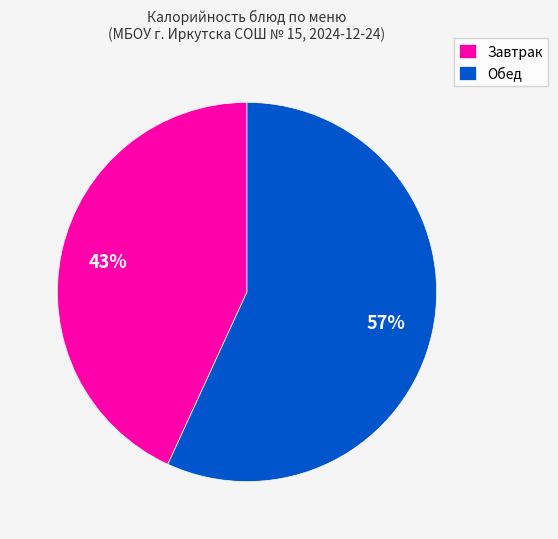

What is the largest slice in the pie chart?

Обед